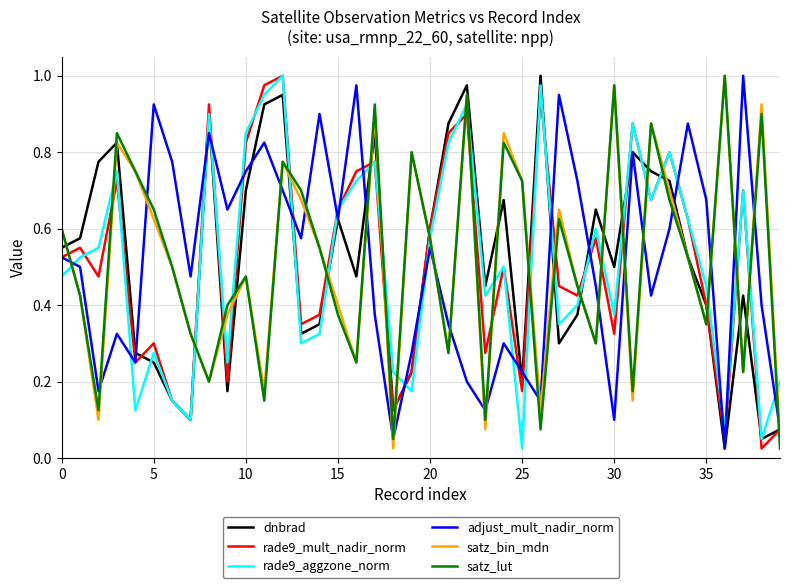

What is the maximum value for rade9_mult_nadir_norm?

1.0